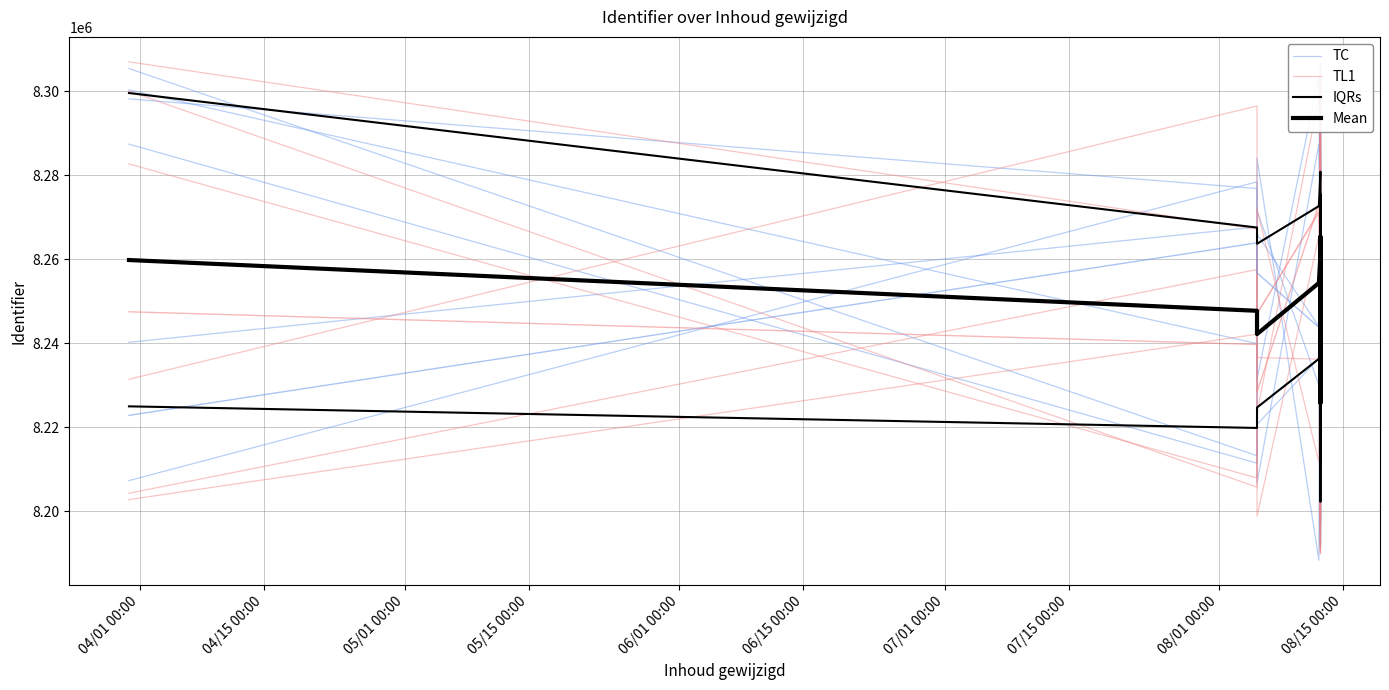

True or false: TL1 and IQRs cross at least once.

True